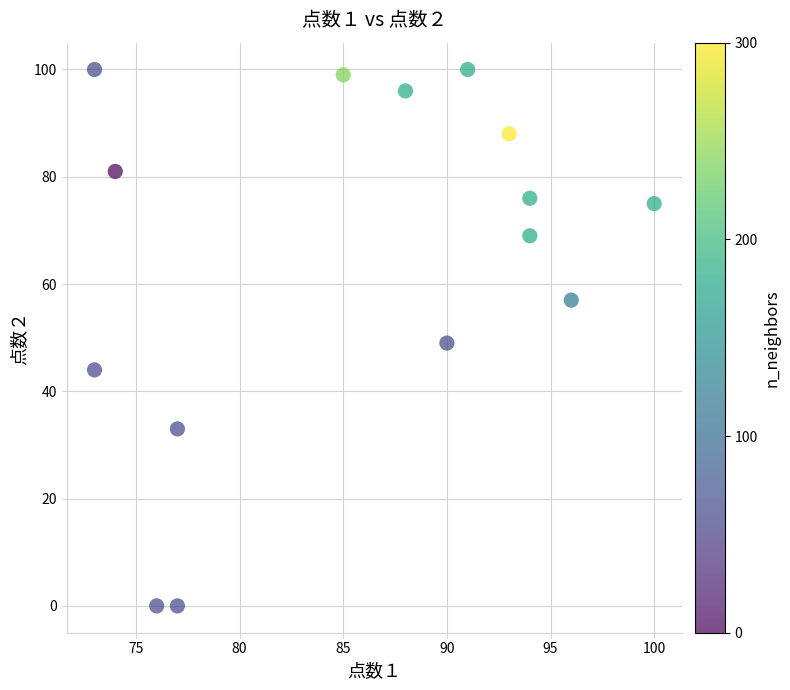

What is the range of X values (max minus min)?

27